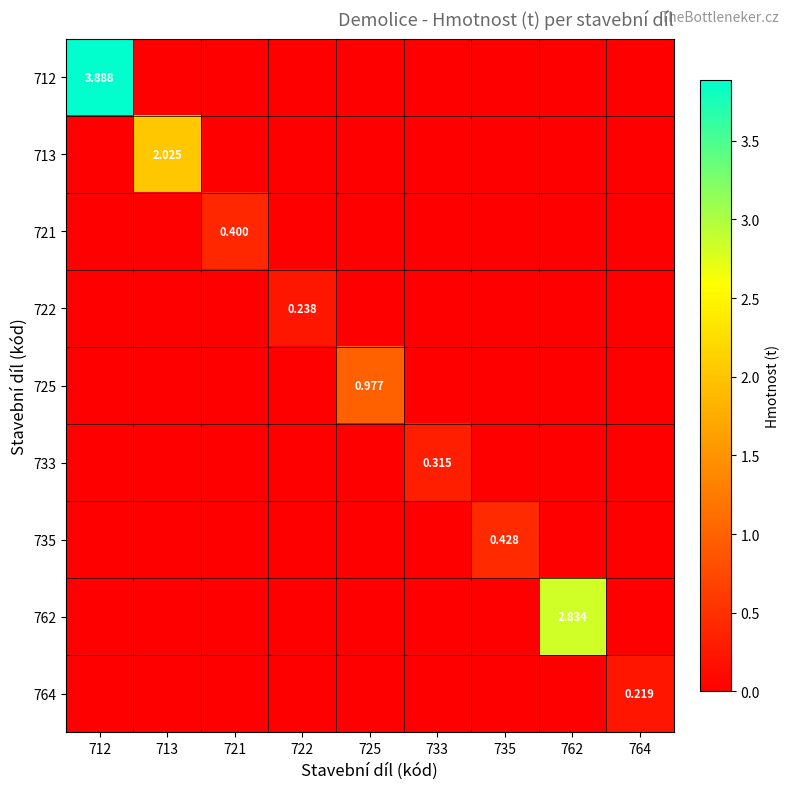

What is the difference between the maximum and second lowest values in the 735 series?

0.4